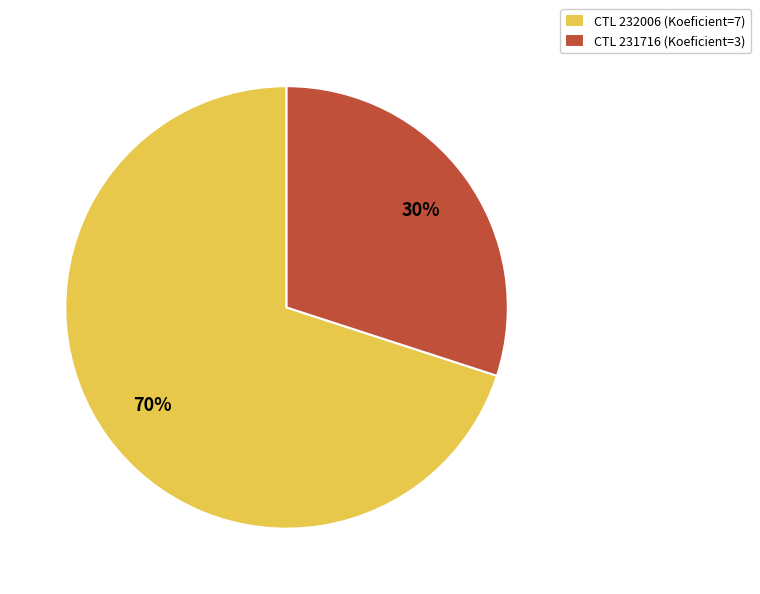

True or false: CTL 232006 (Koeficient=7) accounts for 78% of the total.

False